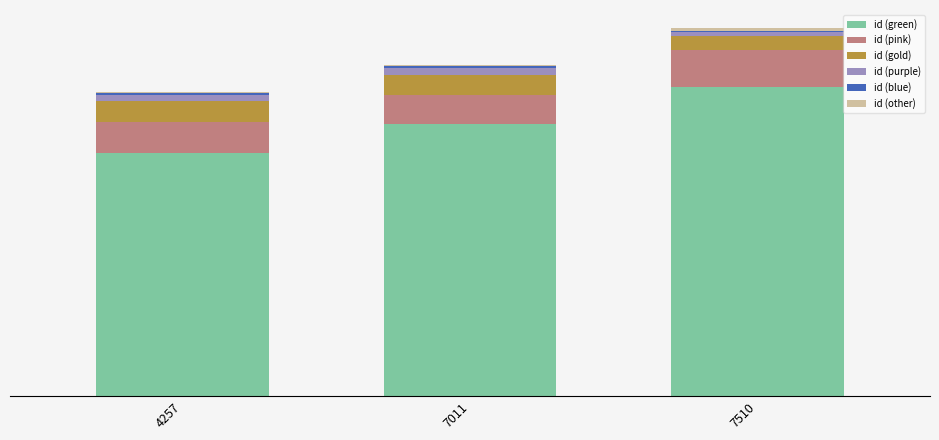

Are the bars horizontal?

No